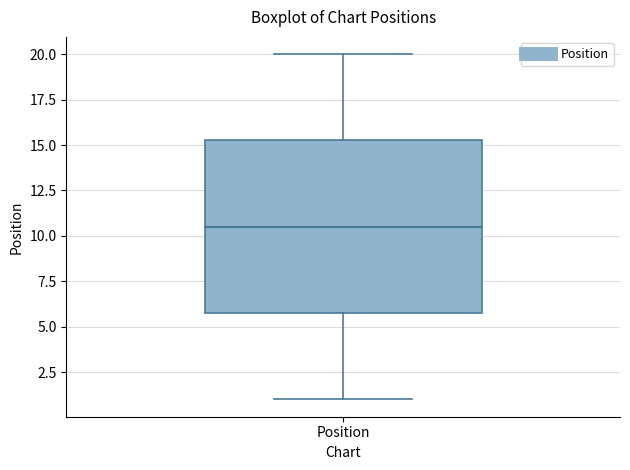

Transcribe this box plot: give where the median line is, the range the box spans, and where the two whiskers end, as read against the y-axis. The values are not printed on the chart, so give them approximately, as read against the axis.

median 10.5, box 6.0 to 15.5, whiskers 1.0 to 20.0